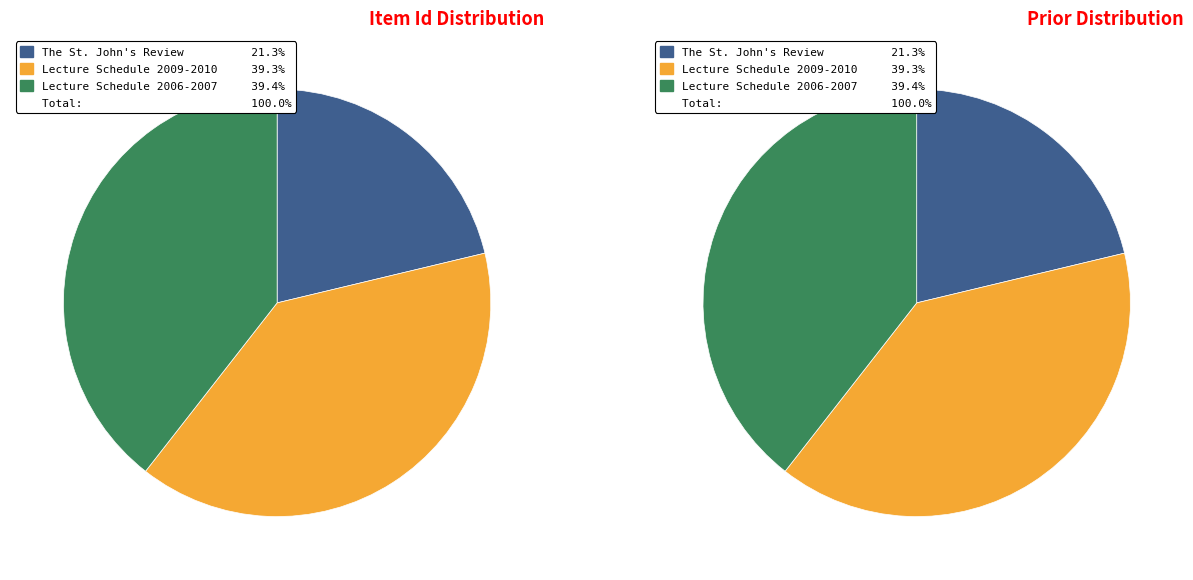

How many segments does this pie chart have?

3